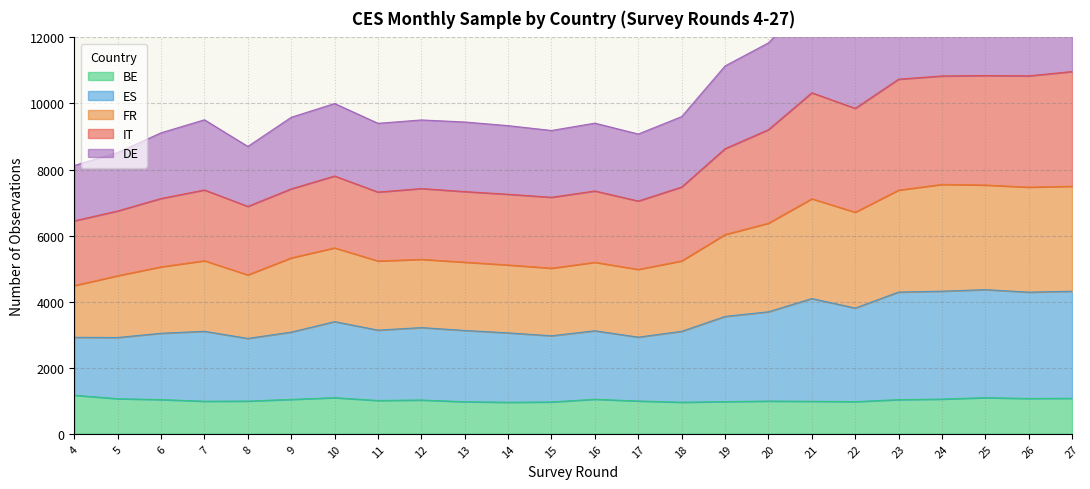

The value of BE at 16 is 1047. True or false?

True